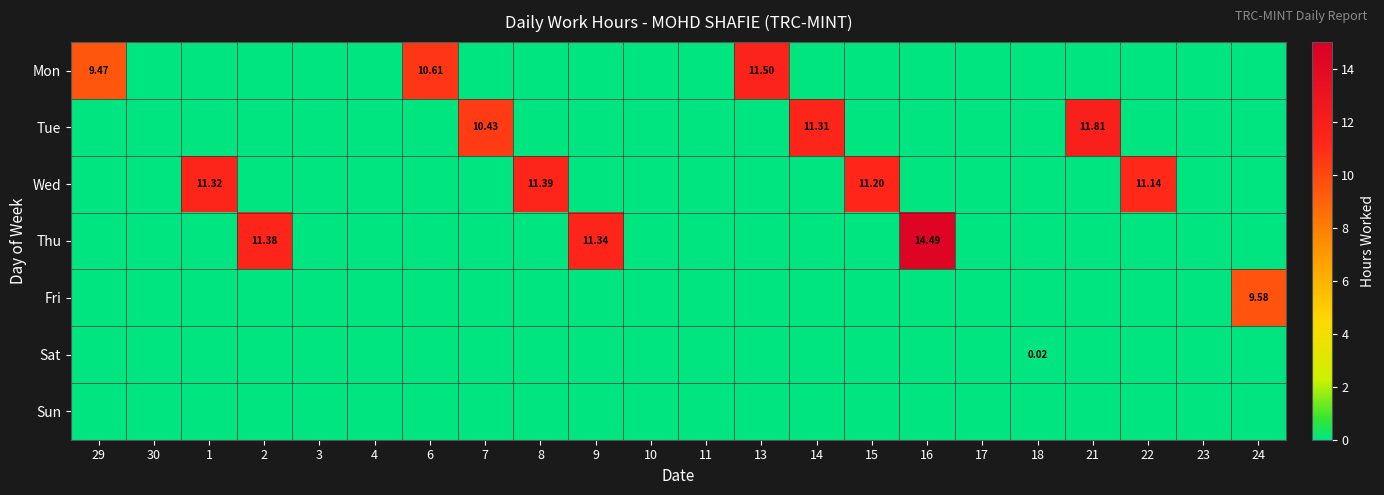

What is the greatest value displayed?

14.5